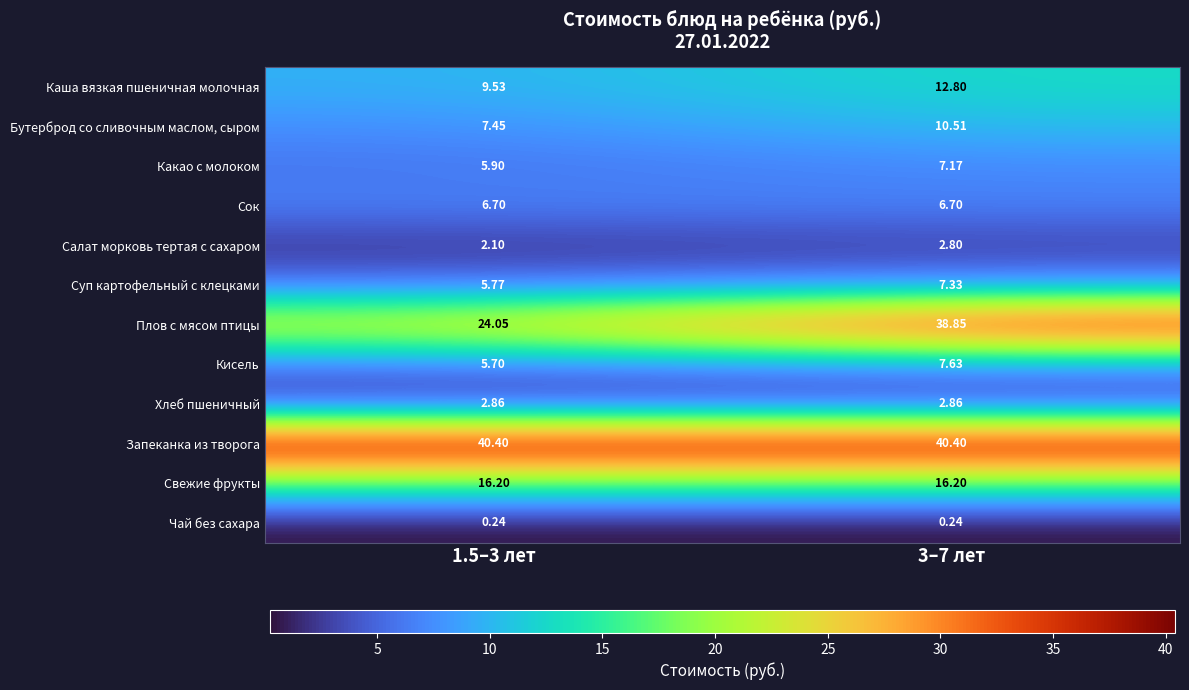

Which series changed the most between 1.5–3 лет and 3–7 лет?

Плов с мясом птицы